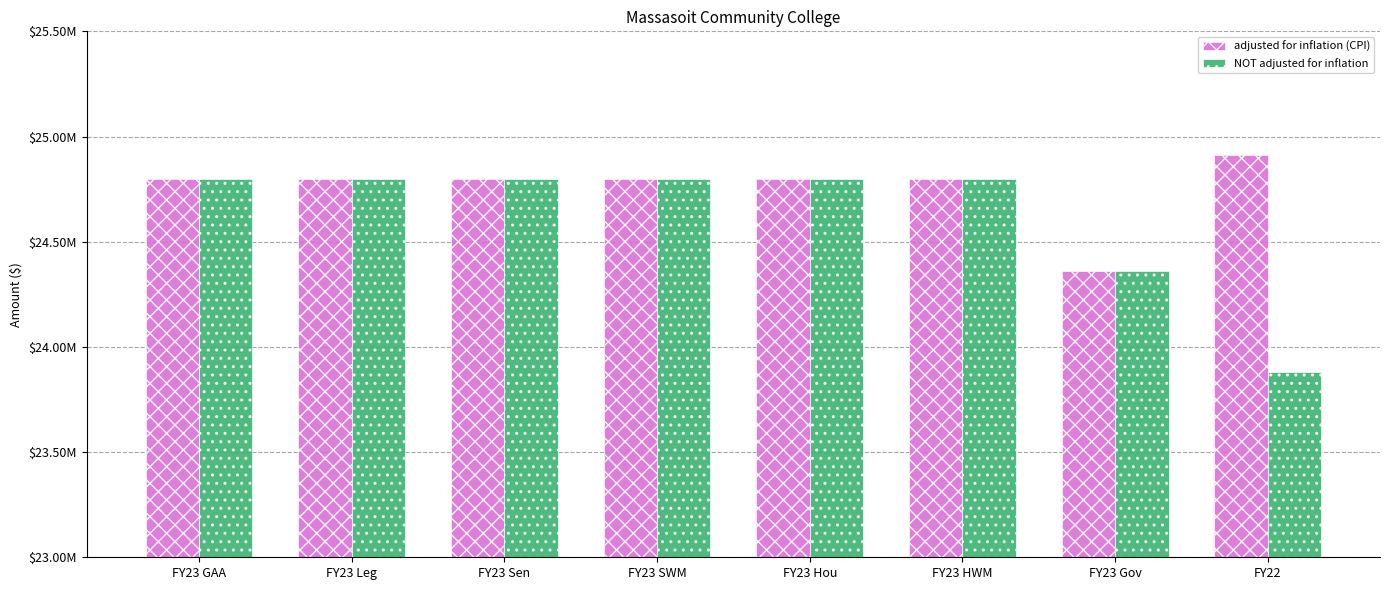

What is the maximum value for NOT adjusted for inflation?

24798112